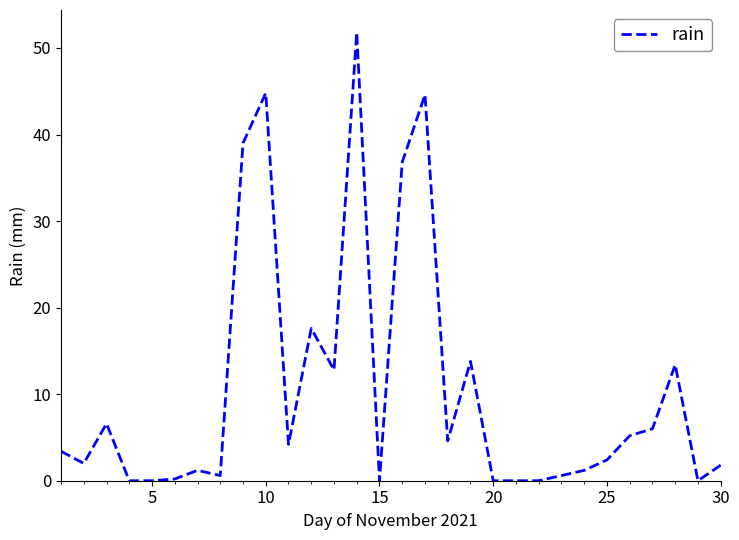

What is the difference between the maximum and minimum values?

51.8